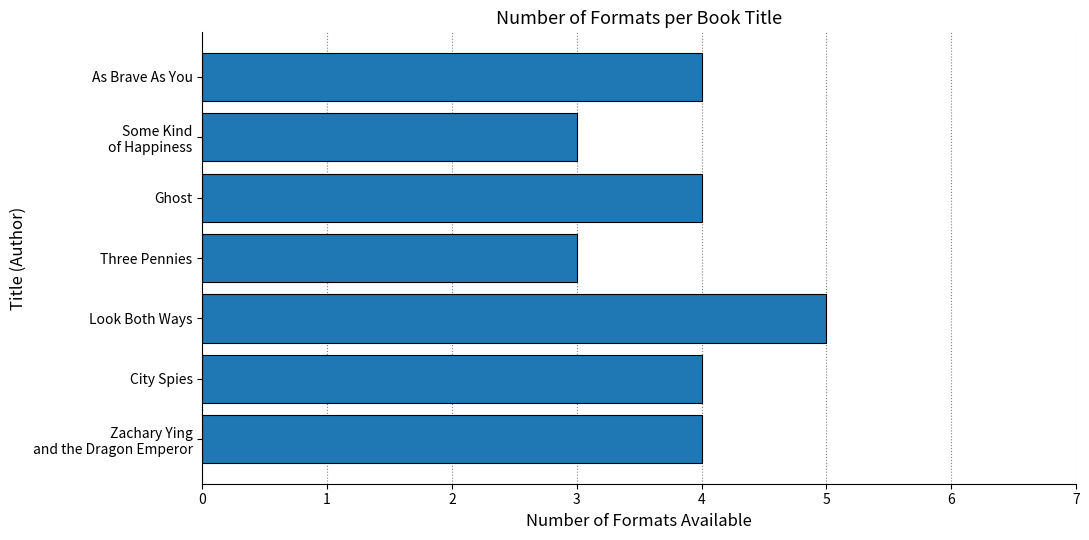

The chart shows a value of 3 at Three Pennies. True or false?

True